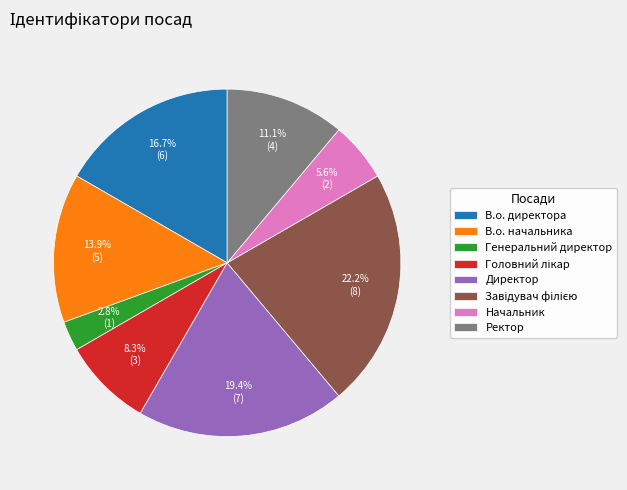

Which has a higher value, Ректор or В.о. директора?

В.о. директора